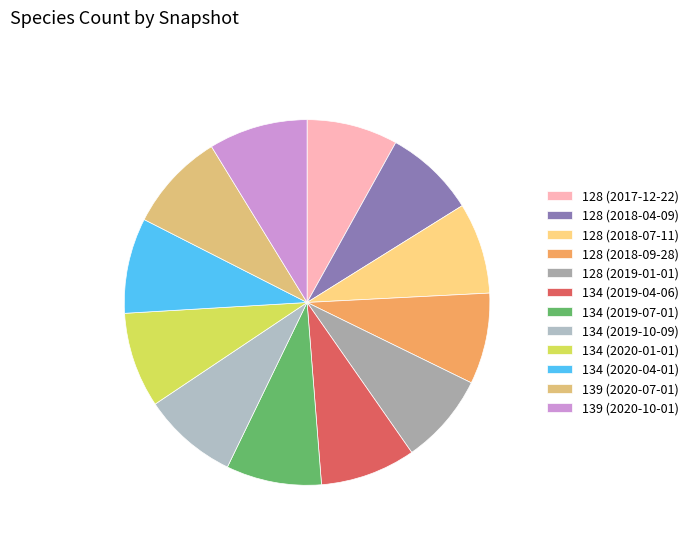

Is 128 (2018-04-09) the majority of the pie?

No